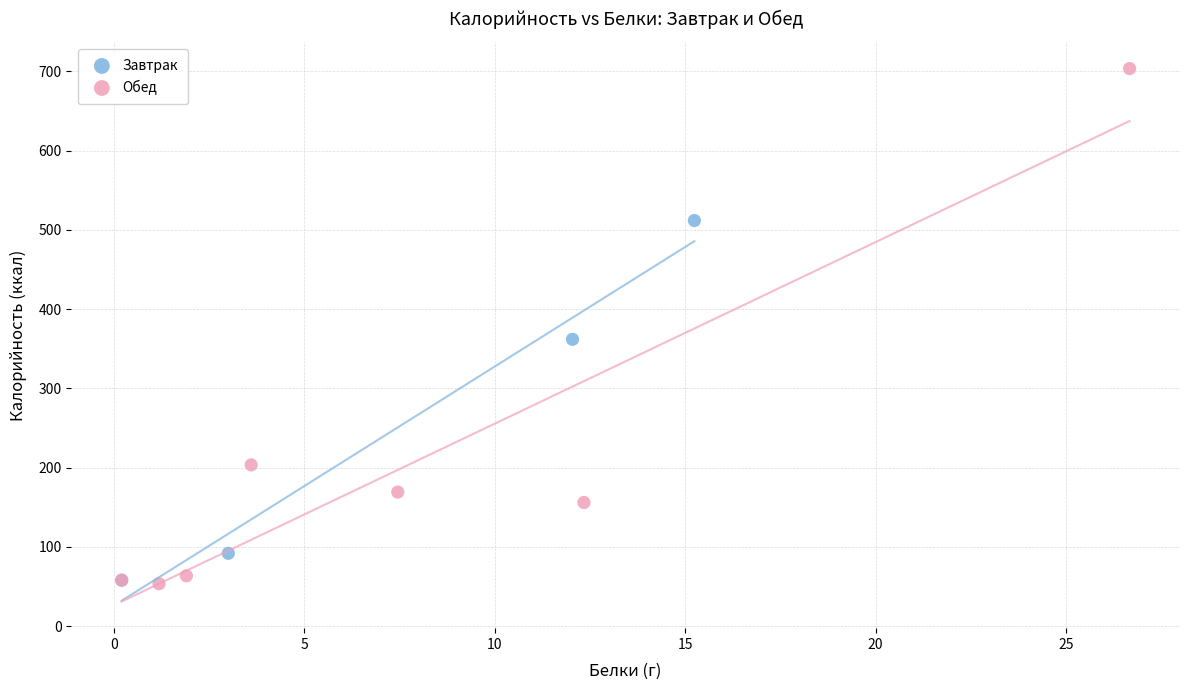

What are all the series names shown in the legend?

Завтрак, Обед